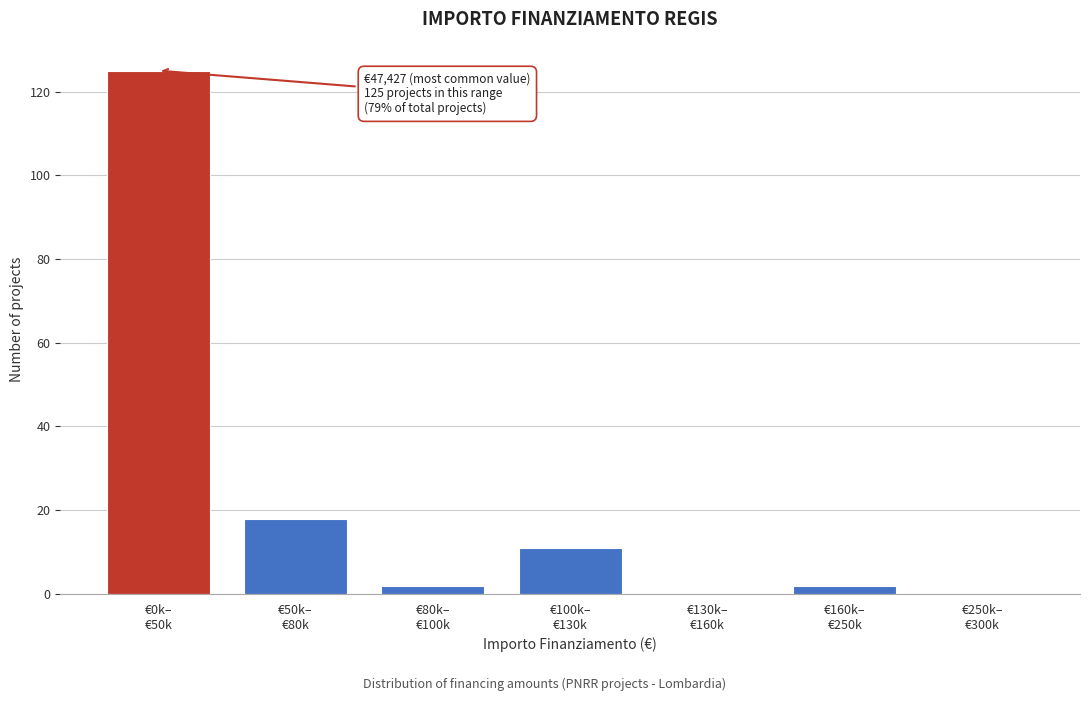

What is the maximum value shown in the chart?

125